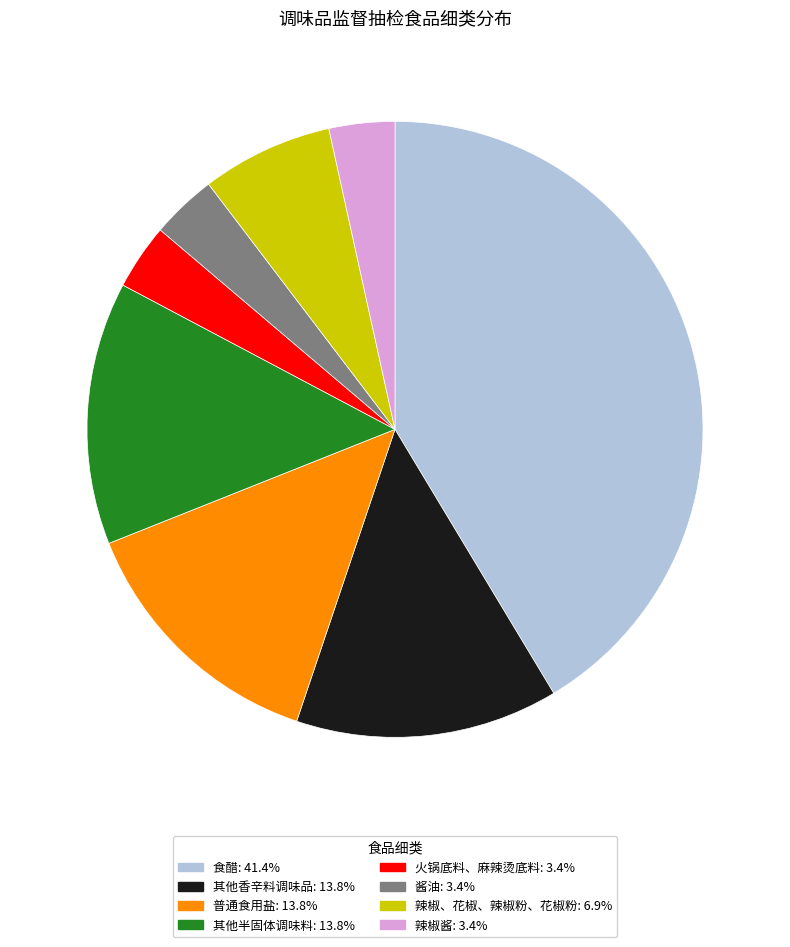

The 火锅底料、麻辣烫底料 slice represents 3% of the pie. True or false?

True